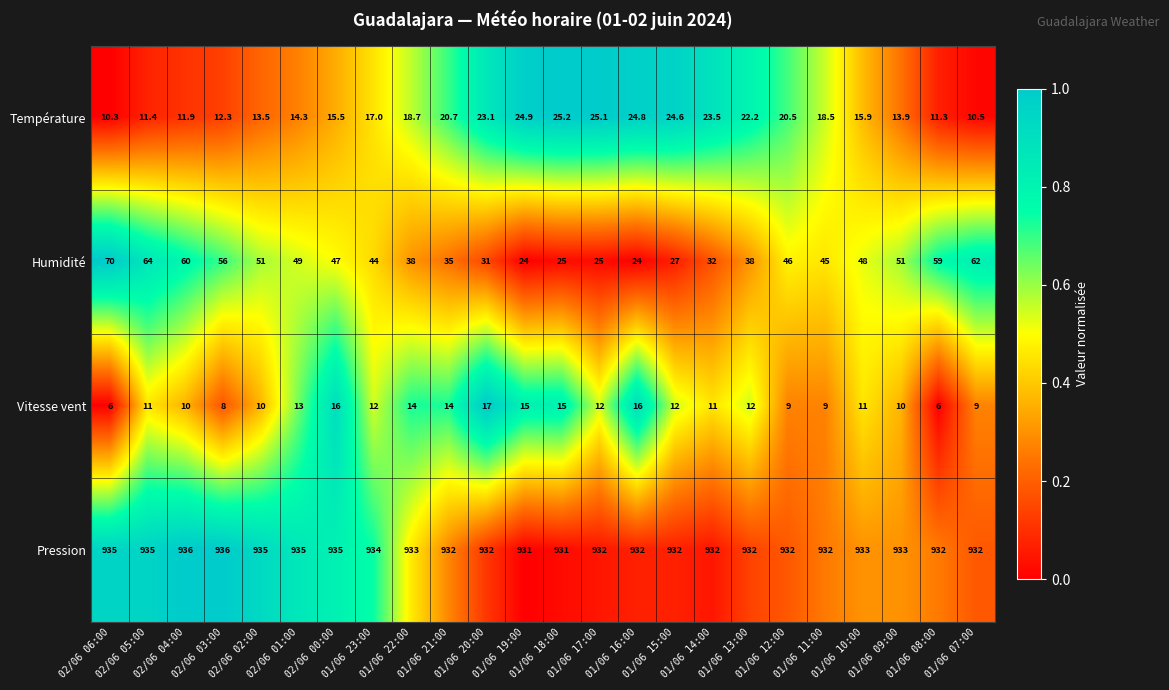

What is the greatest value displayed?

936.0